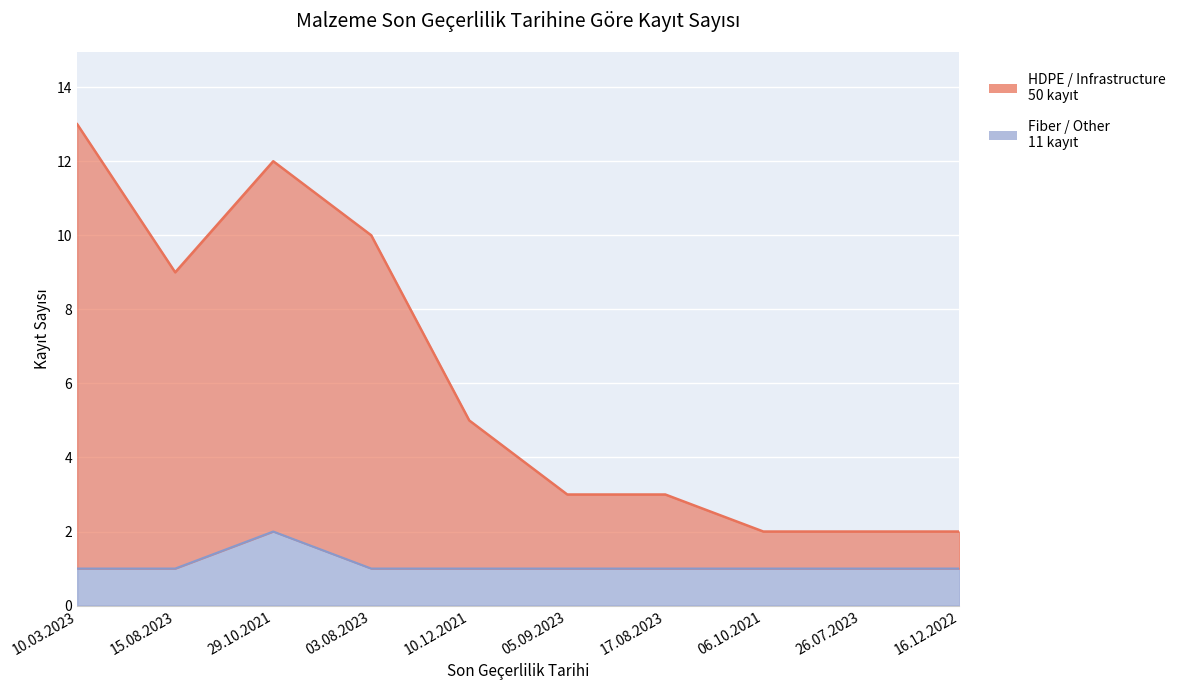

The Fiber / Other series shows 1 at 26.07.2023. True or false?

True